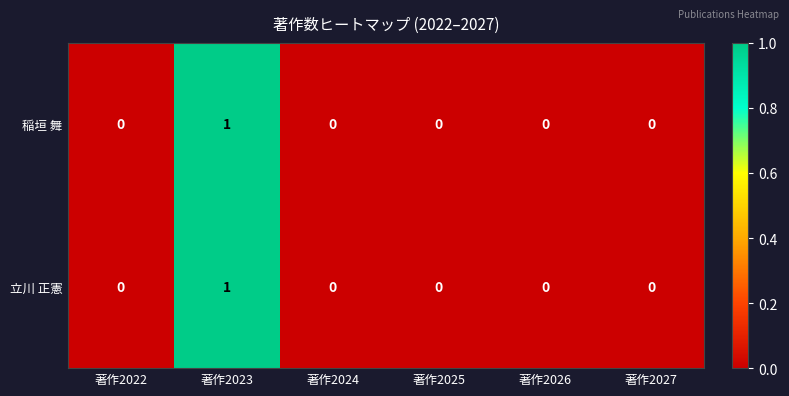

Count the number of data series in this chart.

2